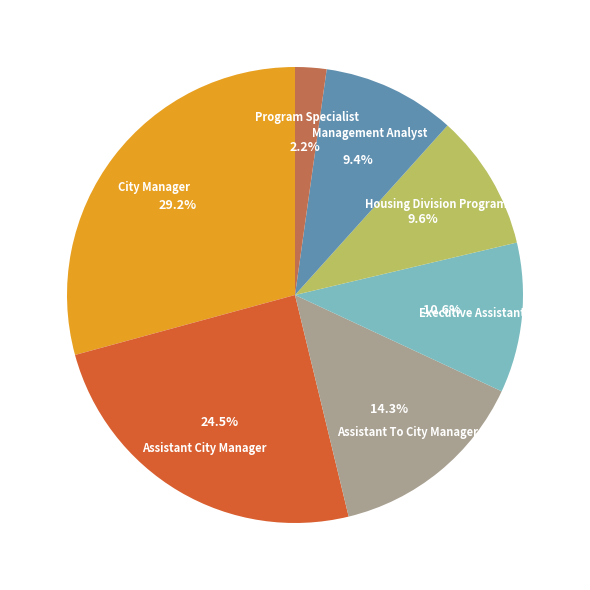

To the nearest percent, what is the difference between the largest and smallest slice percentages?

27%